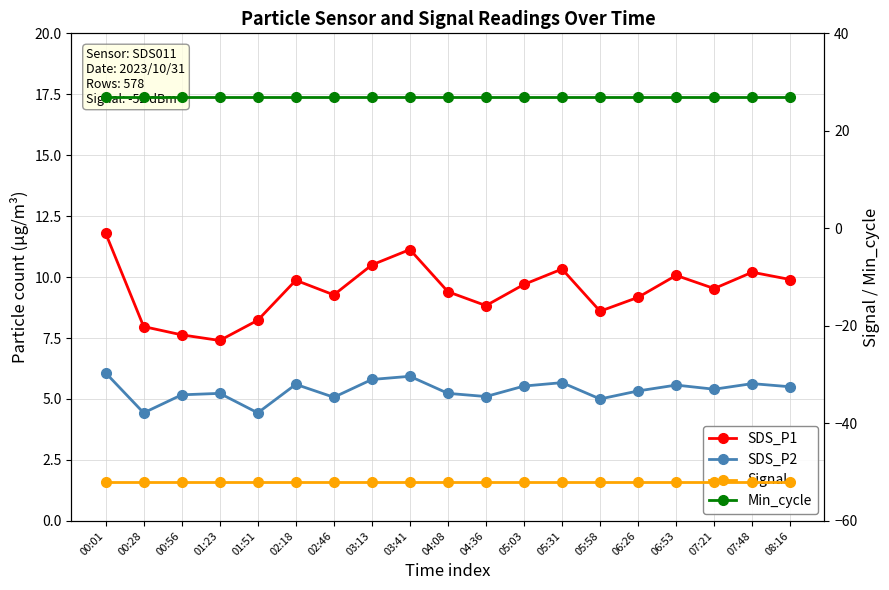

At which category is the sum across all series the highest?

00:01